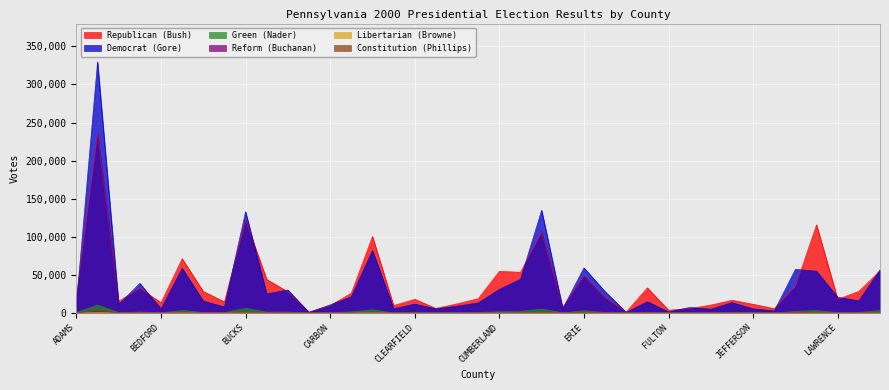

What is the smallest value displayed?

1